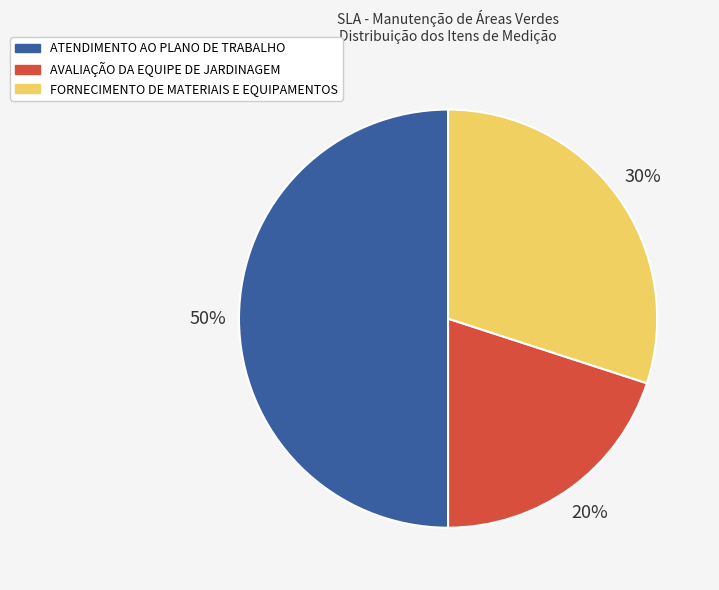

To the nearest percent, what is the difference between the largest and smallest slice percentages?

30%